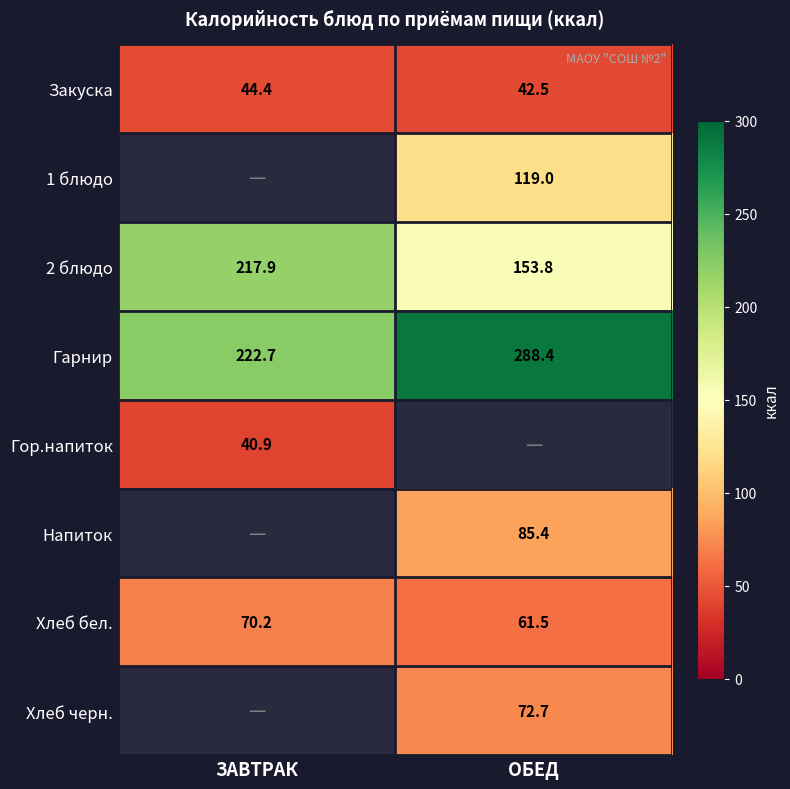

Read the Закуска value at ЗАВТРАК.

44.4